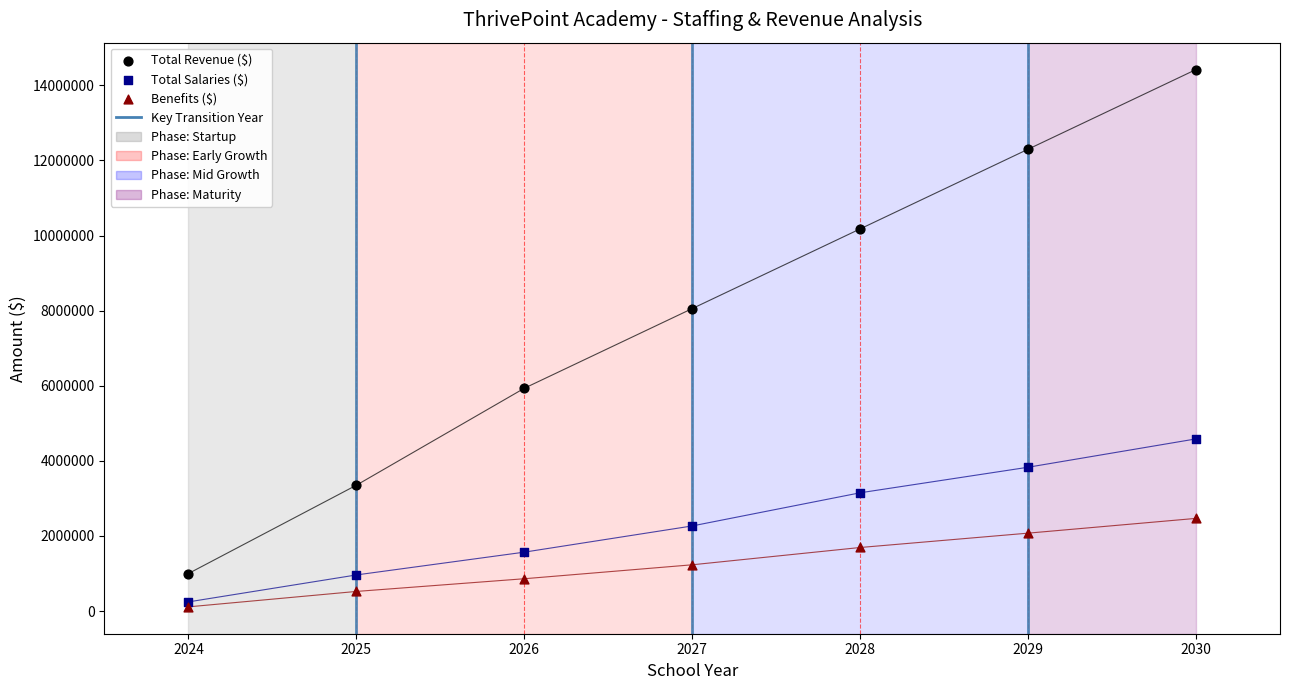

In the Total Revenue ($) series, what Y value is closest to 7709621?

8054533.2